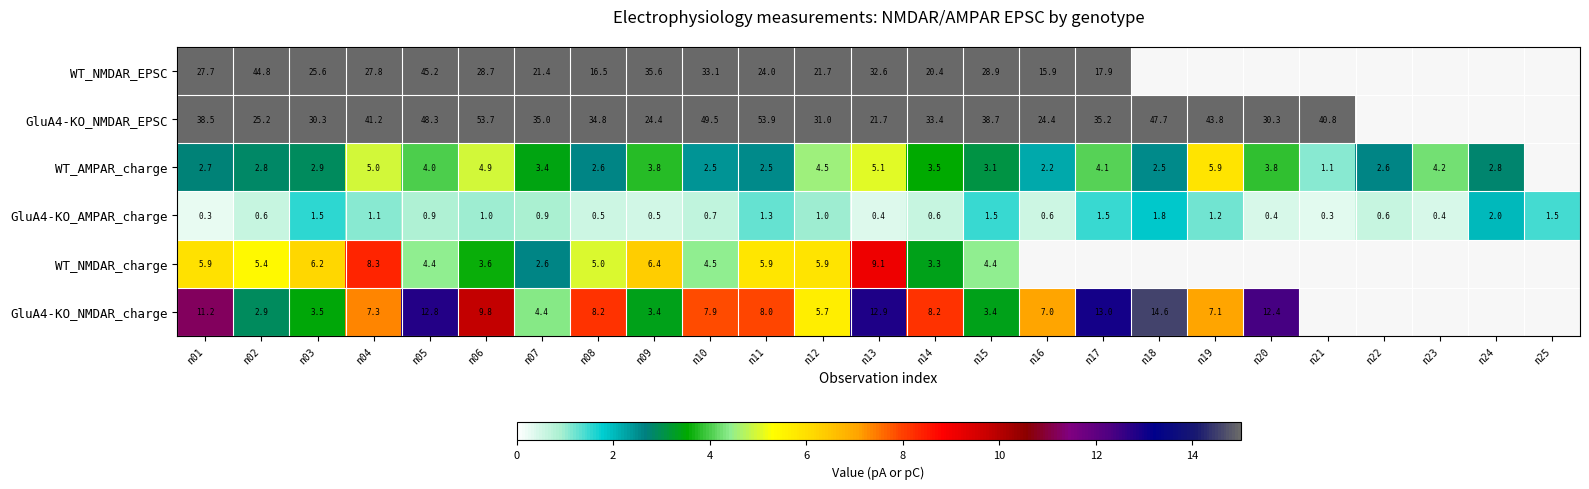

At which label does WT_NMDAR_EPSC first exceed 32?

n02